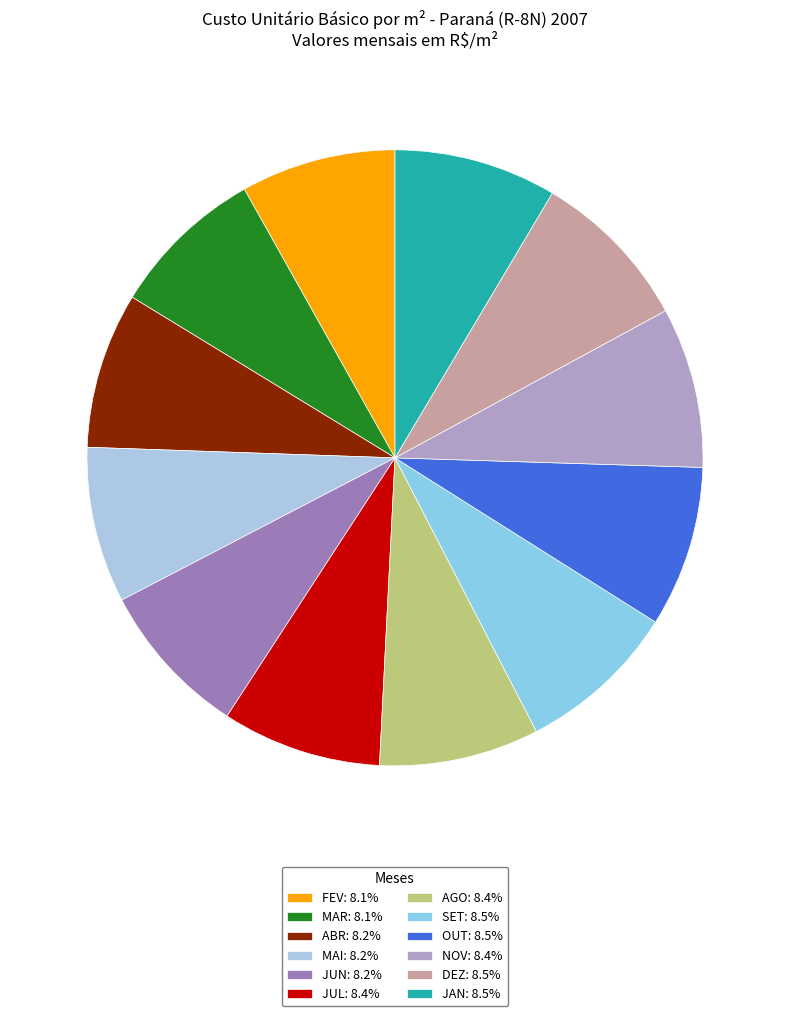

To the nearest percent, what percentage of the pie is MAR?

8%